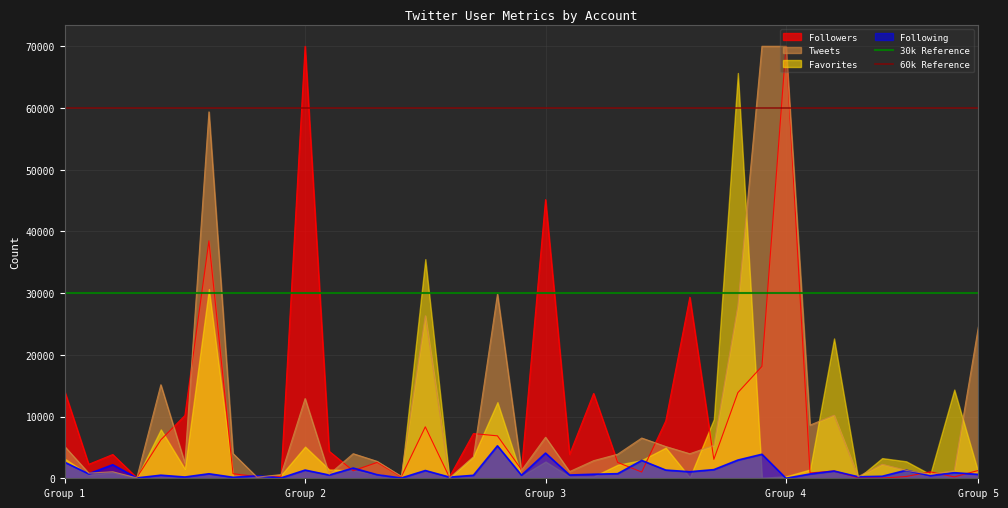

What is the highest value of the Followers series?

70000